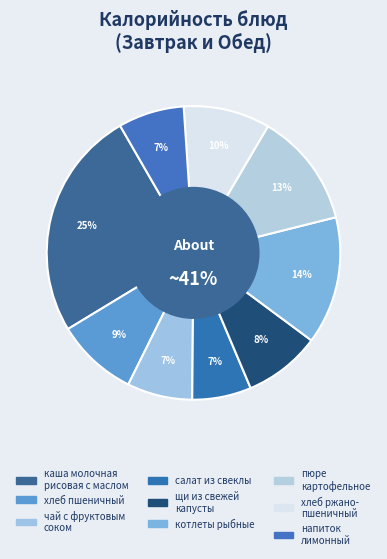

What percentage is the хлеб ржано-пшеничный slice, to the nearest percent?

10%